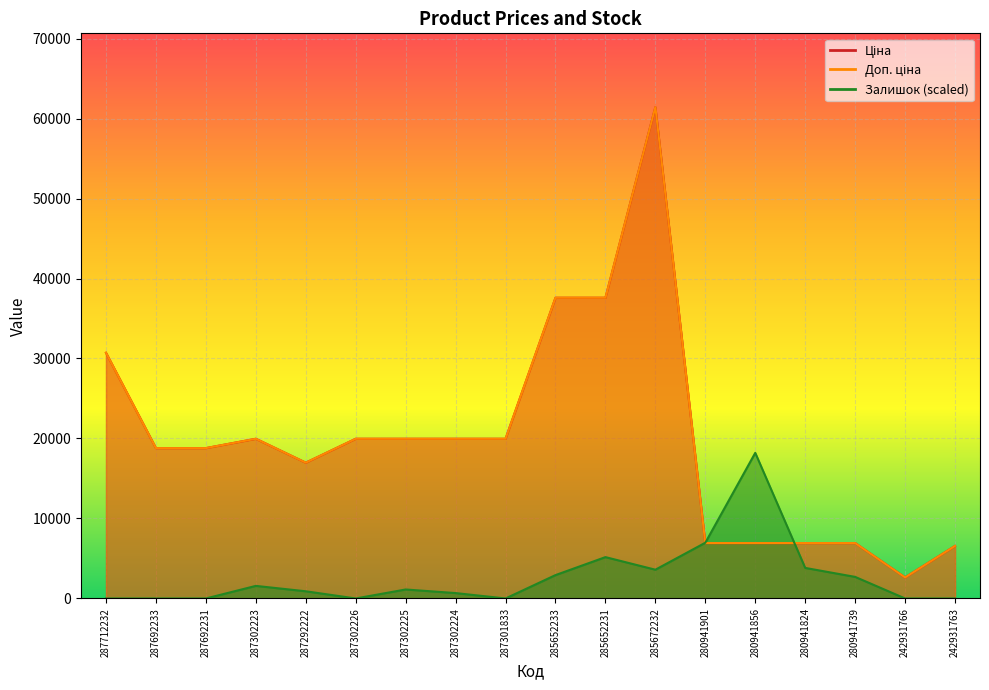

Is it true that Залишок equals 1123.8 at 287302225?

True